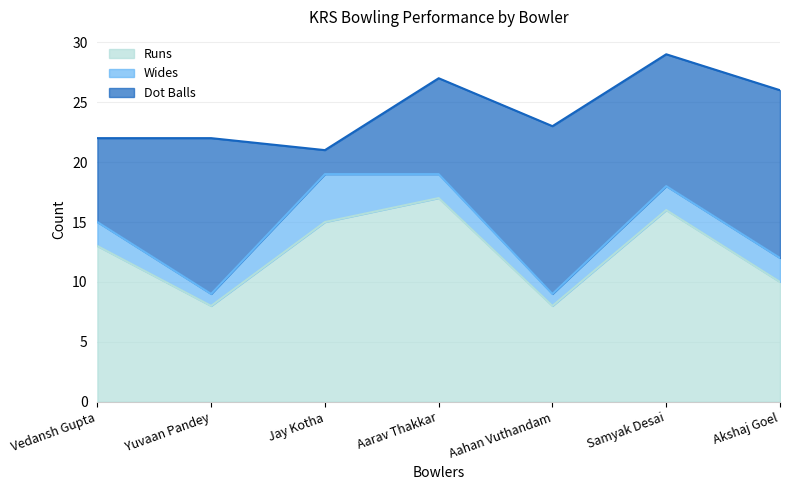

What position from the right is Vedansh Gupta?

7